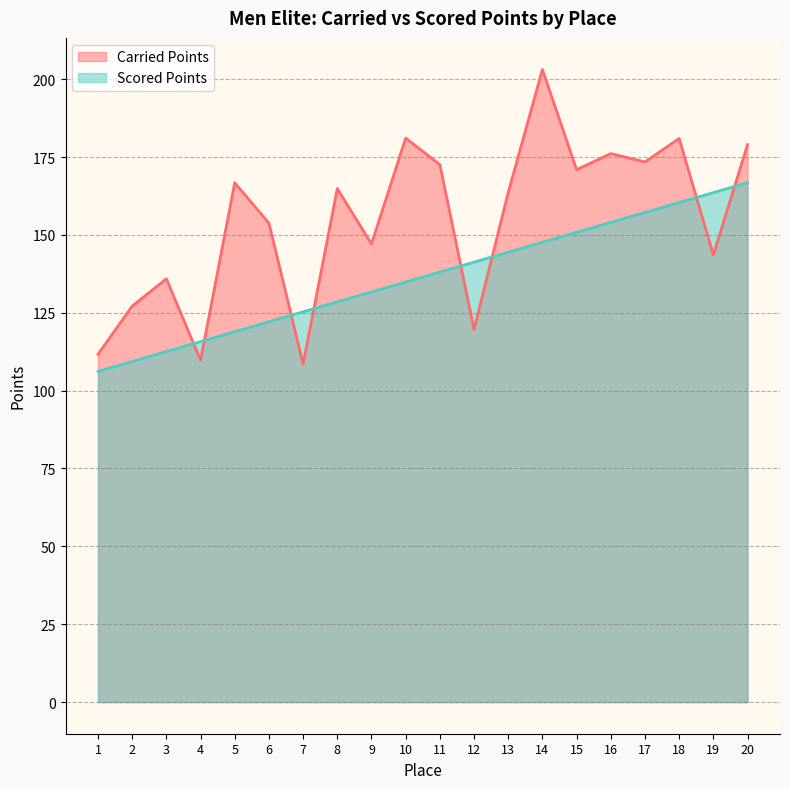

Reading left to right, what are all the values shown in this chart?

Carried Points: 1=111.7	2=127.2	3=135.9	4=109.8	5=166.7	6=153.8	7=108.6	8=164.9	9=147.1	10=181.1	11=172.5	12=119.6	13=163.6	14=203.1	15=170.9	16=176.1	17=173.4	18=181.0	19=143.6	20=179.0
Scored Points: 1=106.2	2=109.4	3=112.5	4=115.7	5=118.9	6=122.1	7=125.3	8=128.5	9=131.7	10=134.9	11=138.1	12=141.2	13=144.4	14=147.6	15=150.8	16=154.0	17=157.2	18=160.4	19=163.6	20=166.8